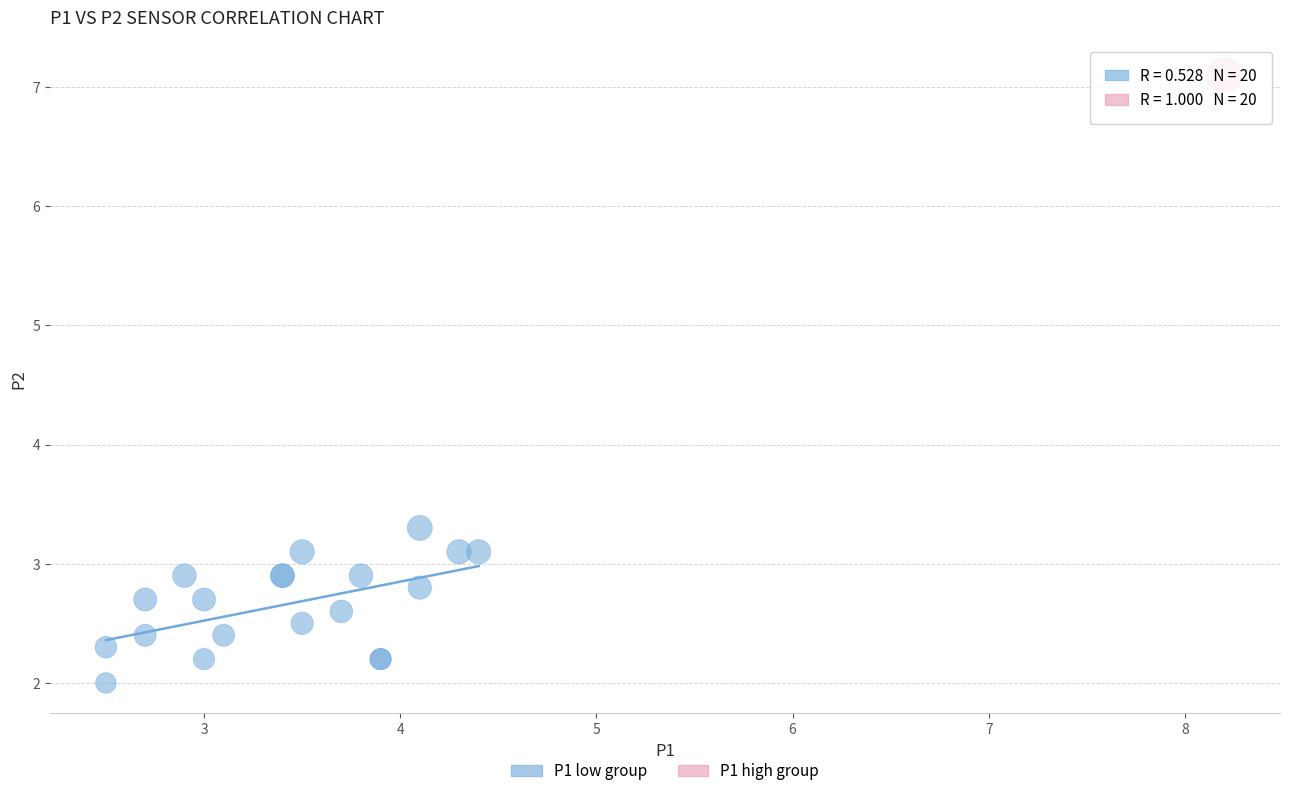

Which series contains the highest Y value?

P1 high group